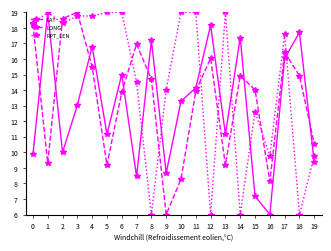

Rank the series at 16 from lowest to highest value.

LAT, LONG, RPT_LEN